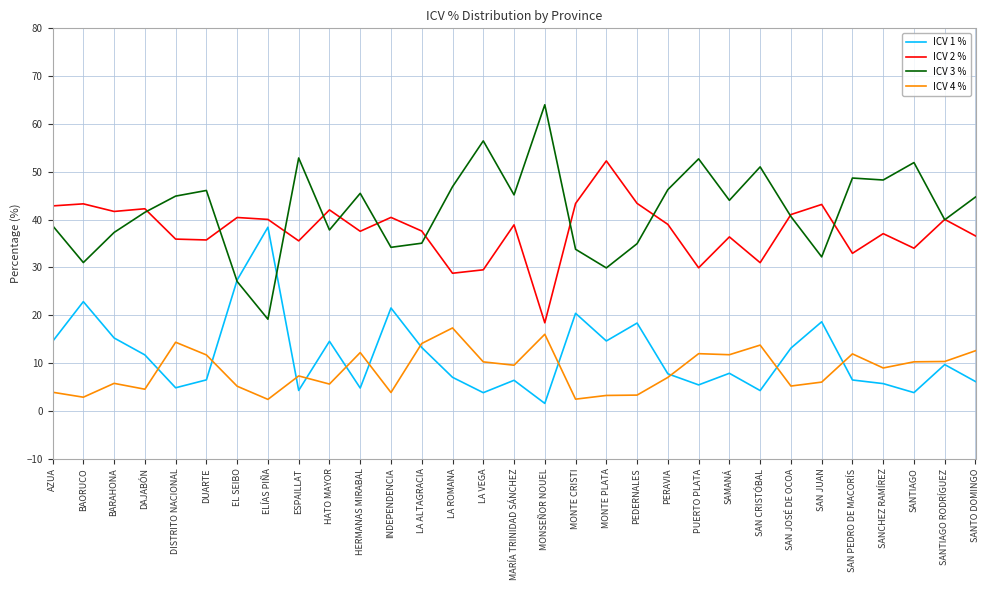

At which category does ICV 1 % reach its first local valley?

DISTRITO NACIONAL